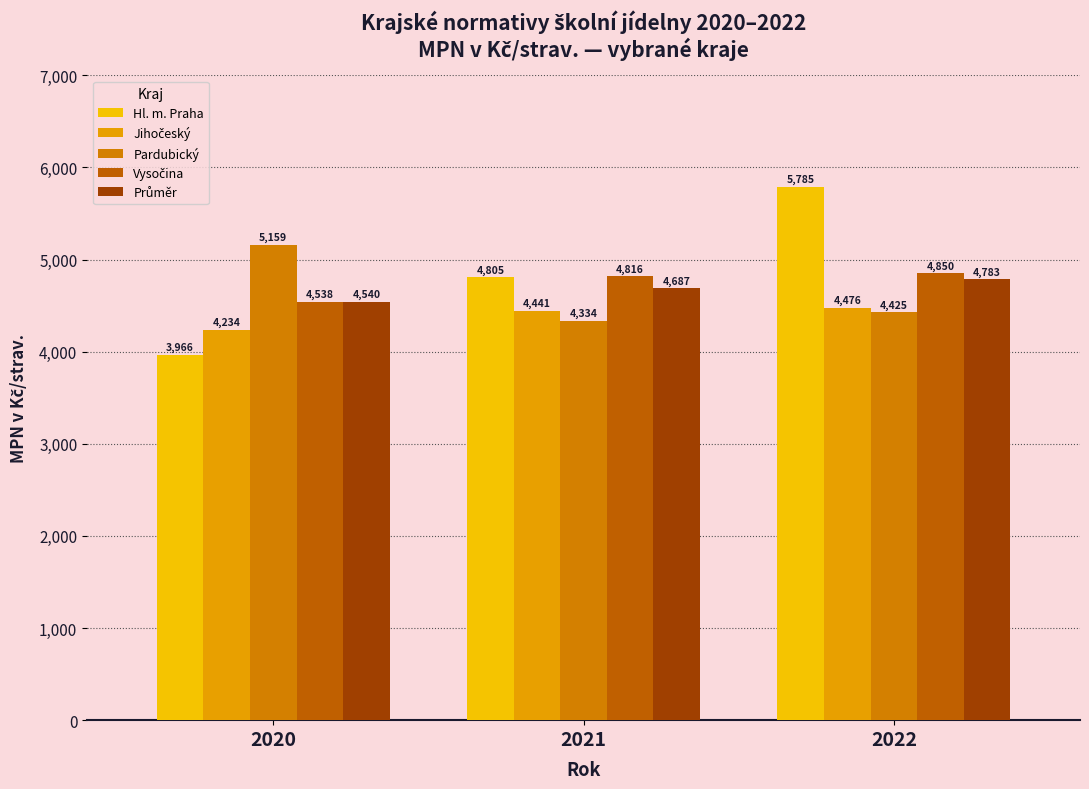

How many bars are there in total?

15